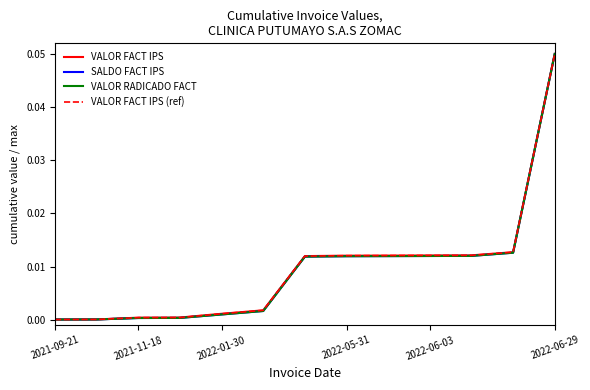

What is the greatest value displayed?

0.1